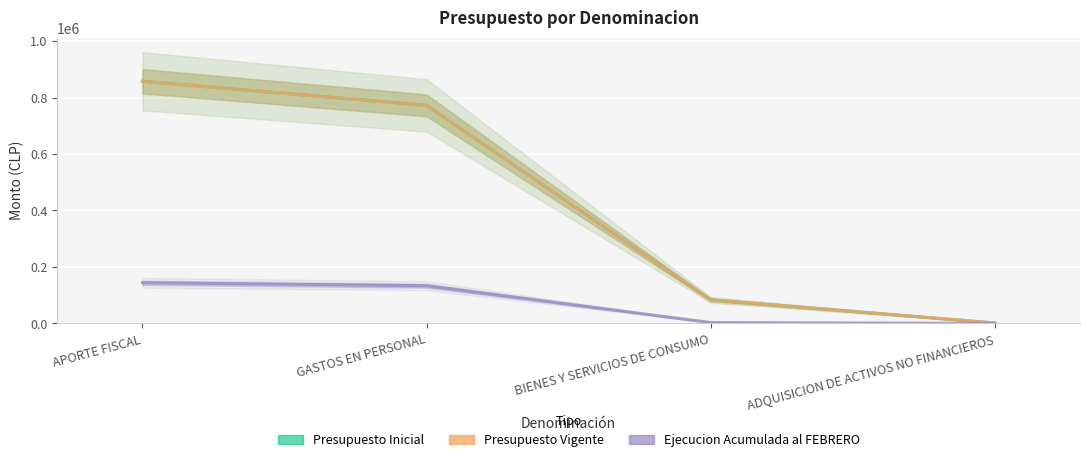

What is the value of the Presupuesto Inicial point at the 2nd from the left?

772127